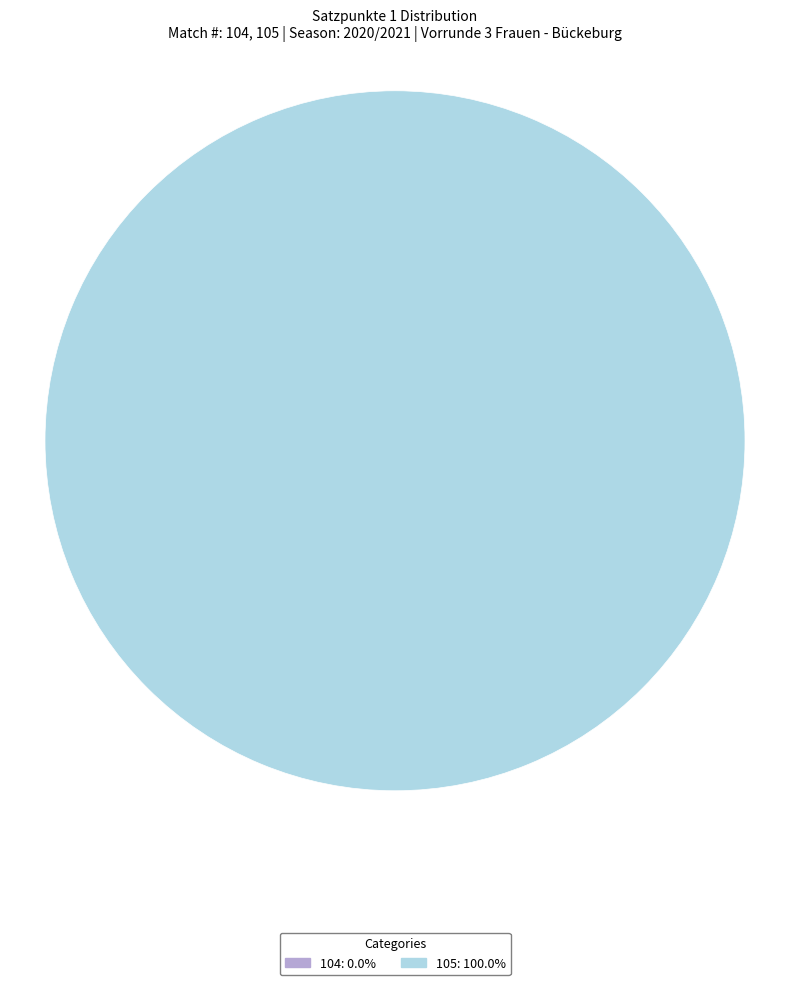

Is it true that 104 is 0% of the pie?

True